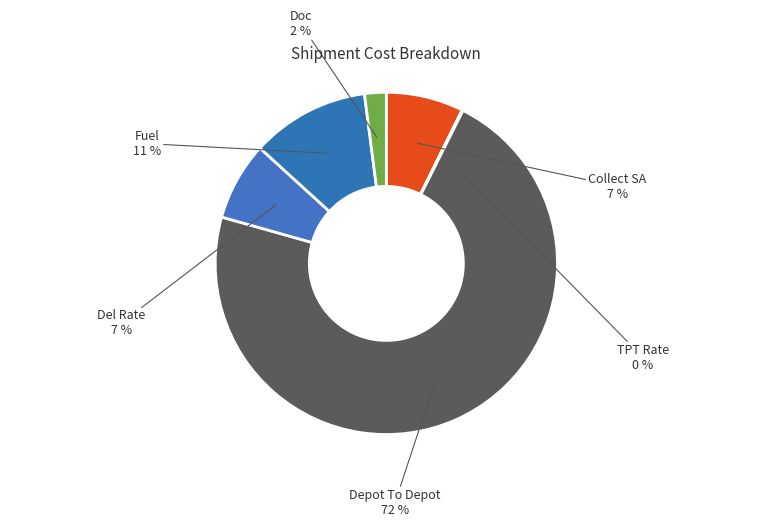

To the nearest percent, what portion does Fuel represent?

11%